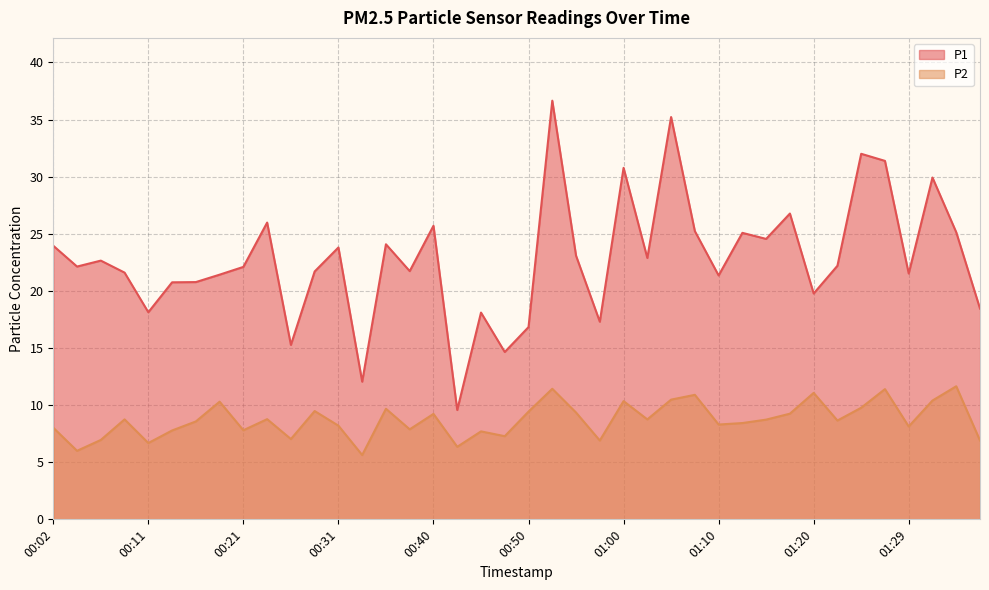

Which series has the largest total across all categories?

P1